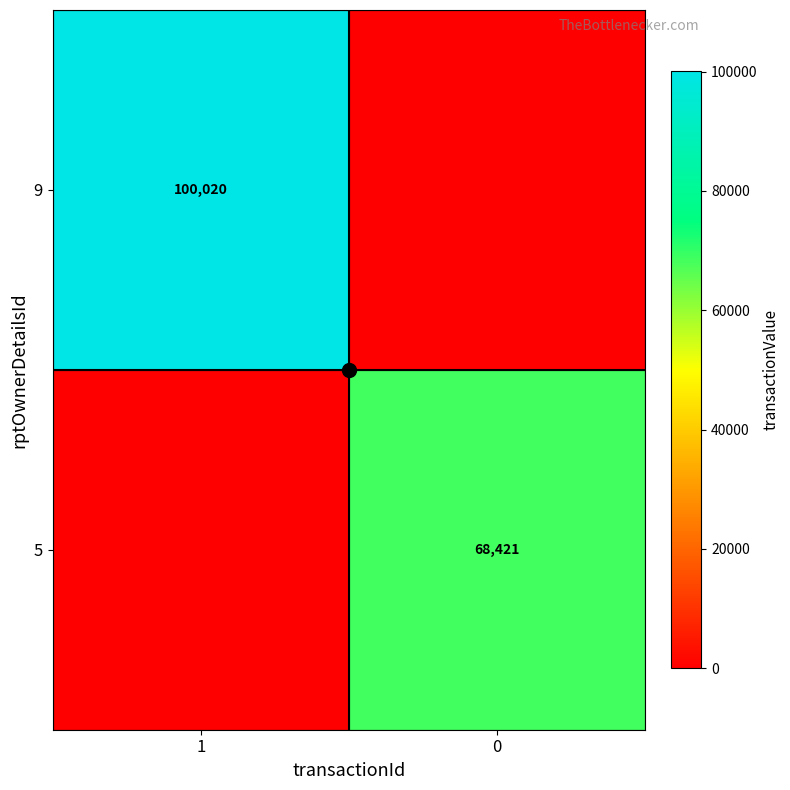

The 9 series shows 20060 at 1. True or false?

False